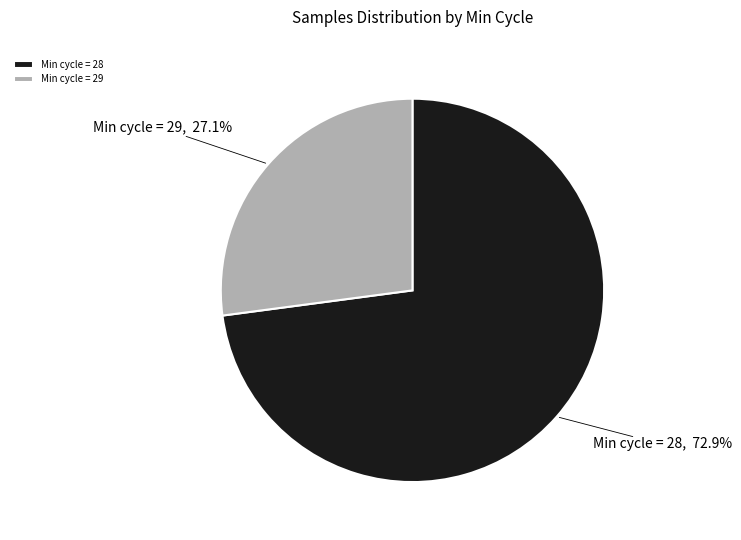

Combined, what portion of the pie is Min cycle = 29 and Min cycle = 28?

100.0%